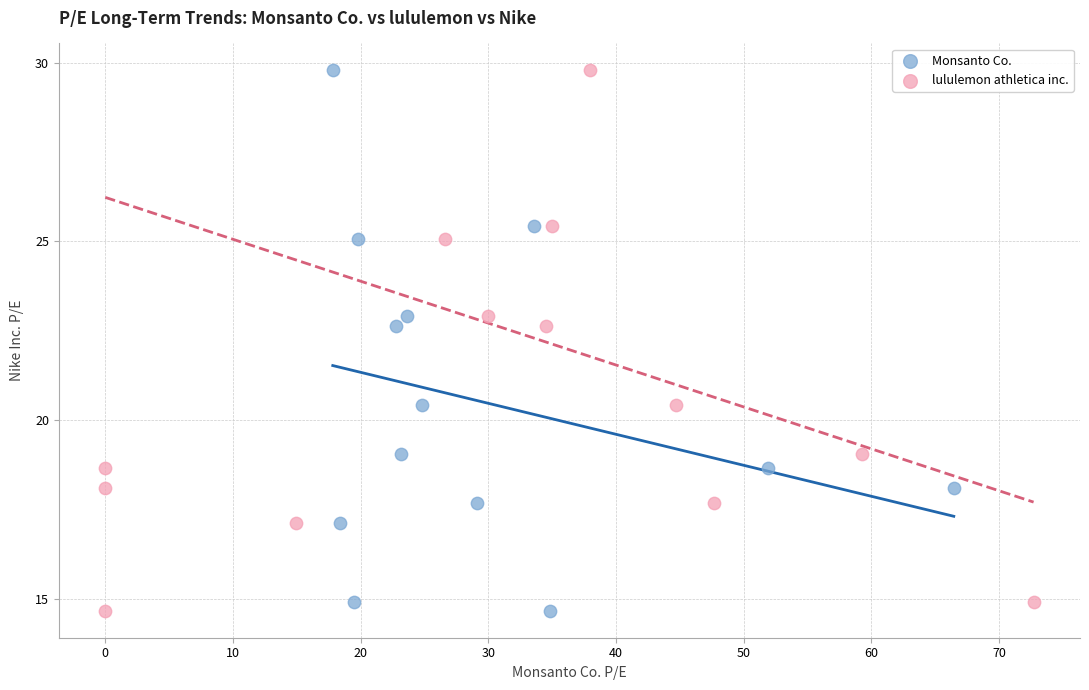

What are all the series names shown in the legend?

Monsanto Co., lululemon athletica inc.